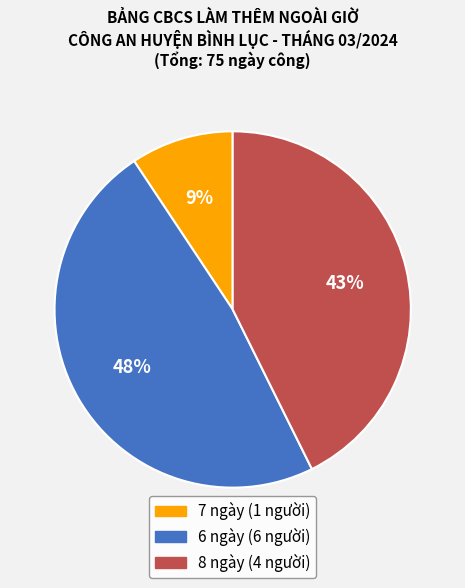

Rank the categories by value from lowest to highest.

7 ngày, 8 ngày, 6 ngày